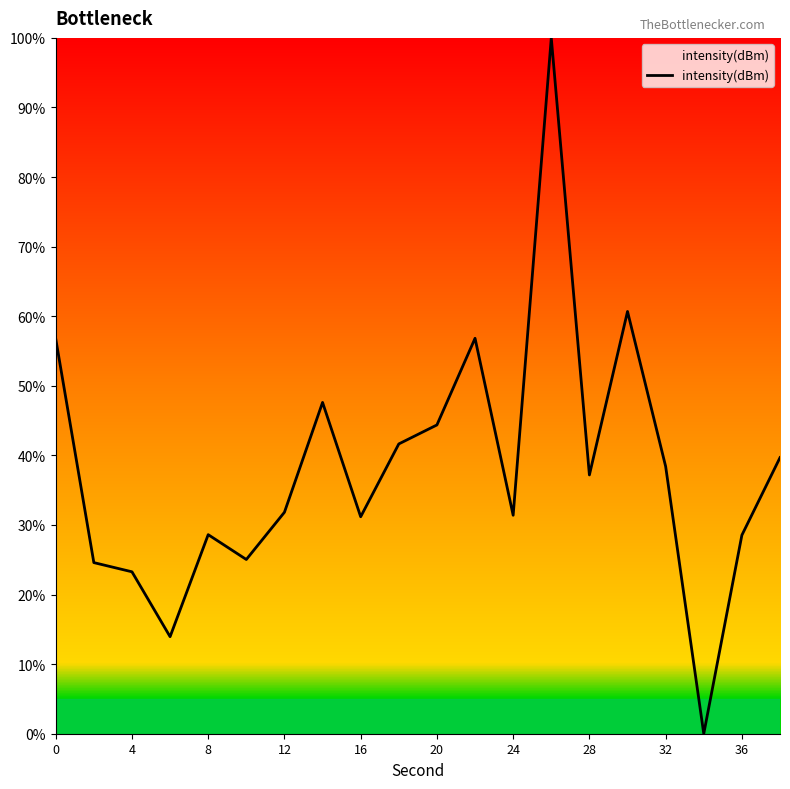

What is the maximum value shown in the chart?

100.0